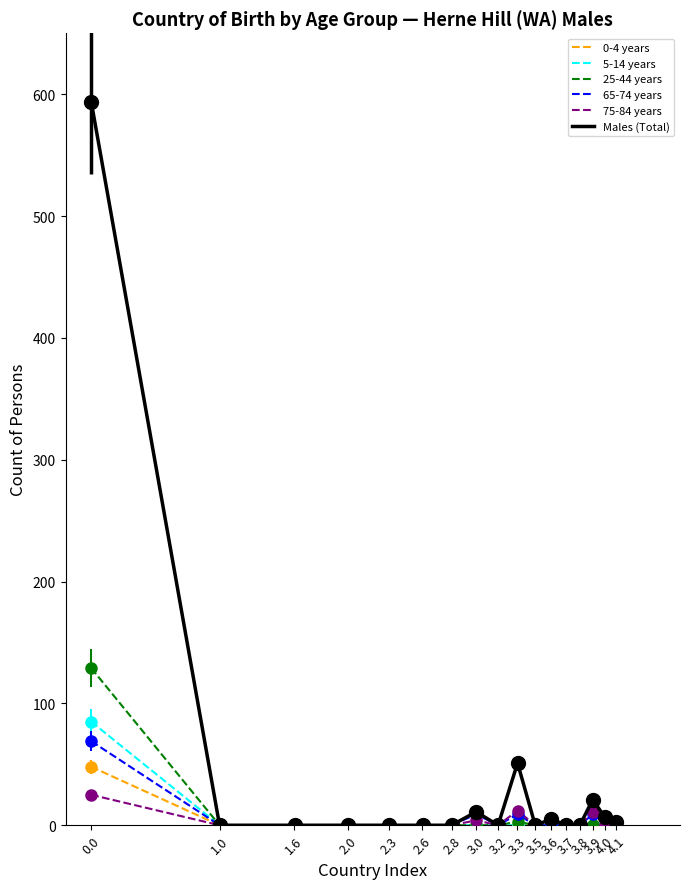

What is the maximum value shown in the chart?

594